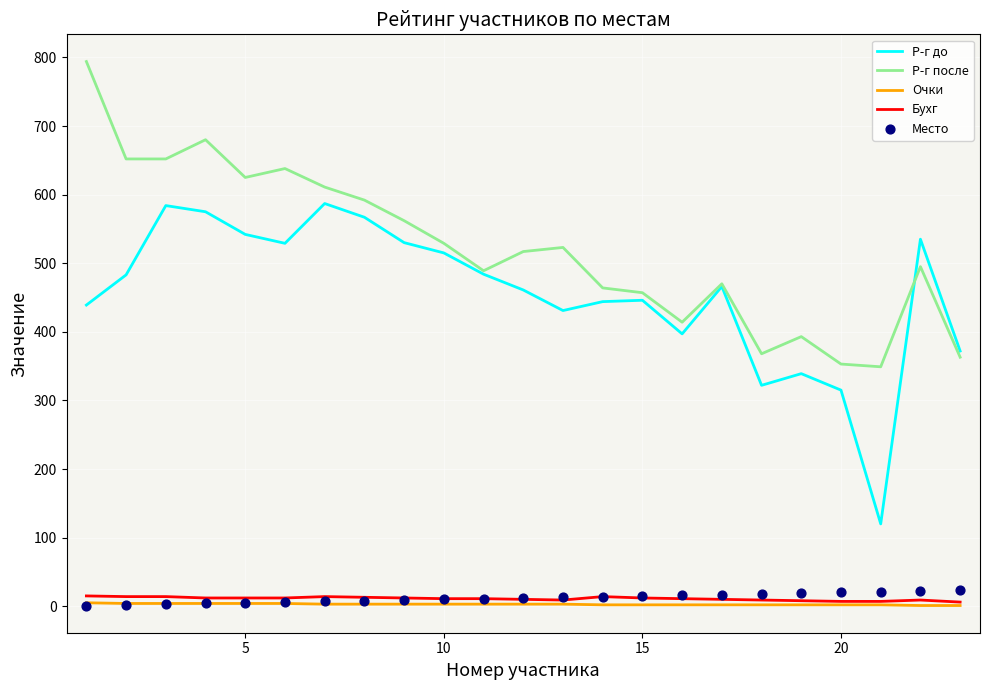

True or false: Р-г до and Очки intersect in this chart.

False